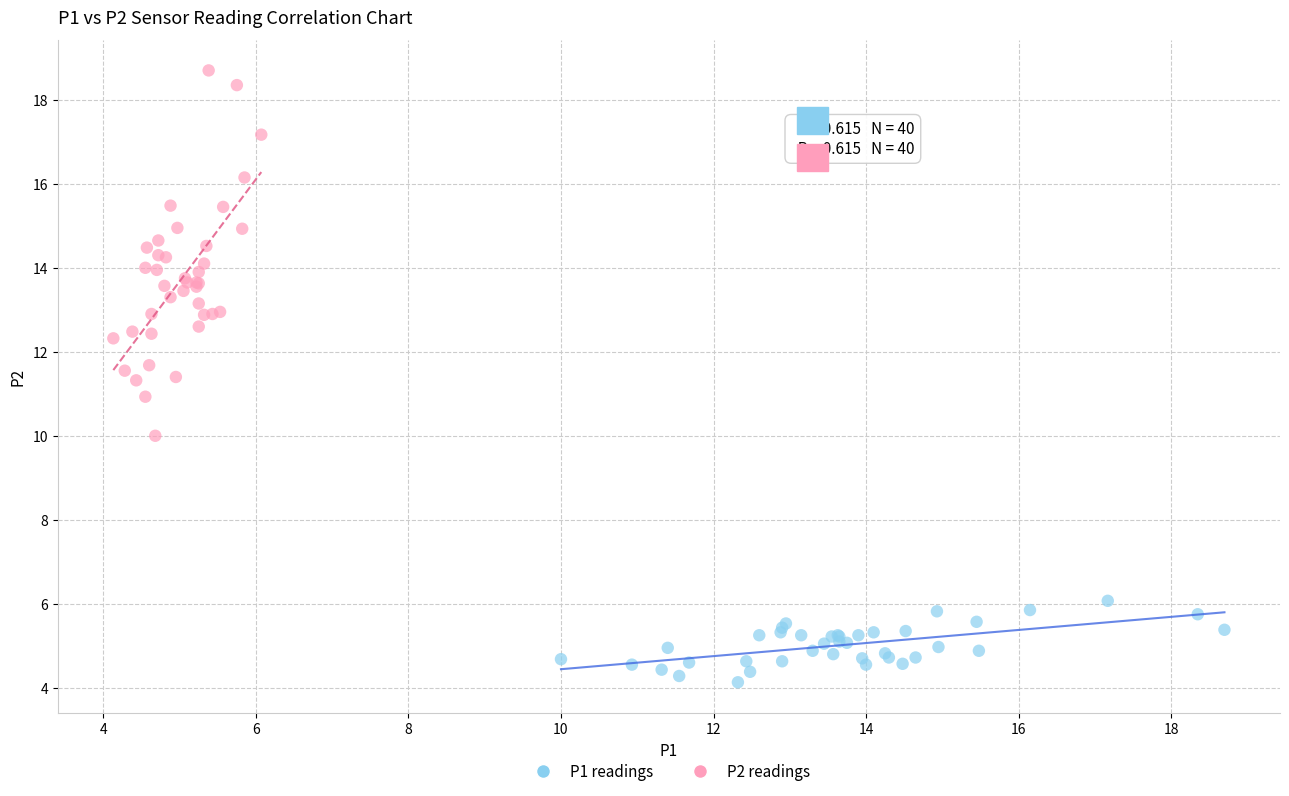

Which series has the widest spread of Y values?

P2 readings